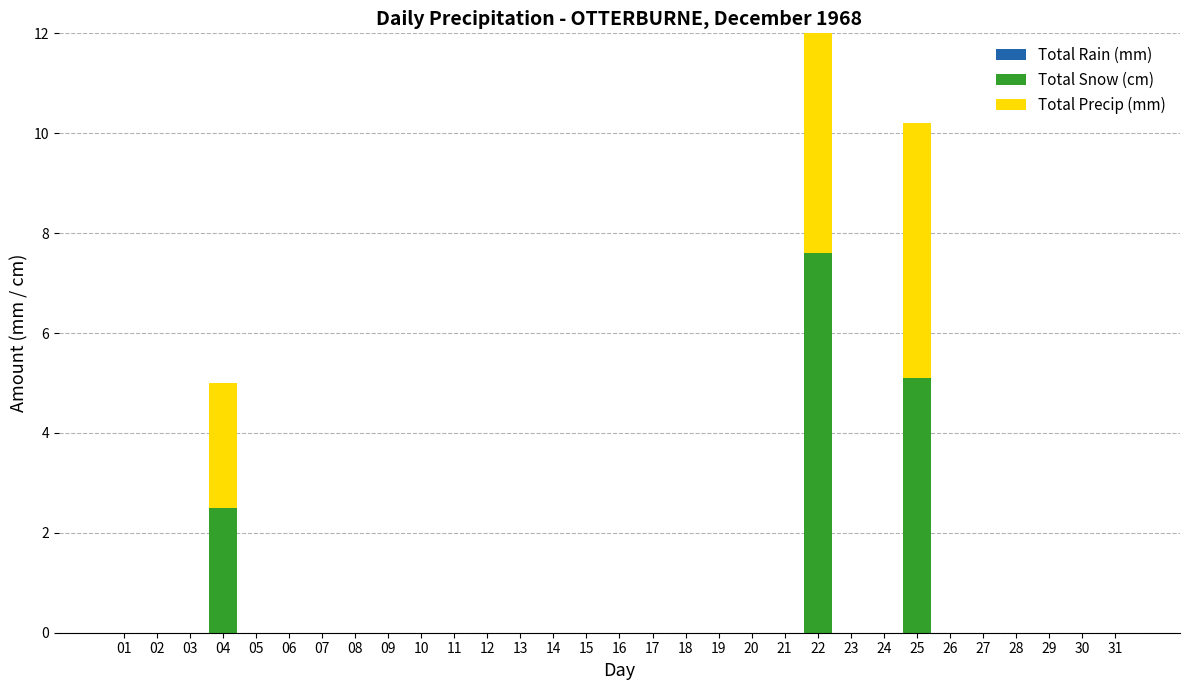

List the series in order of their peak value, lowest first.

Total Rain (mm), Total Snow (cm), Total Precip (mm)